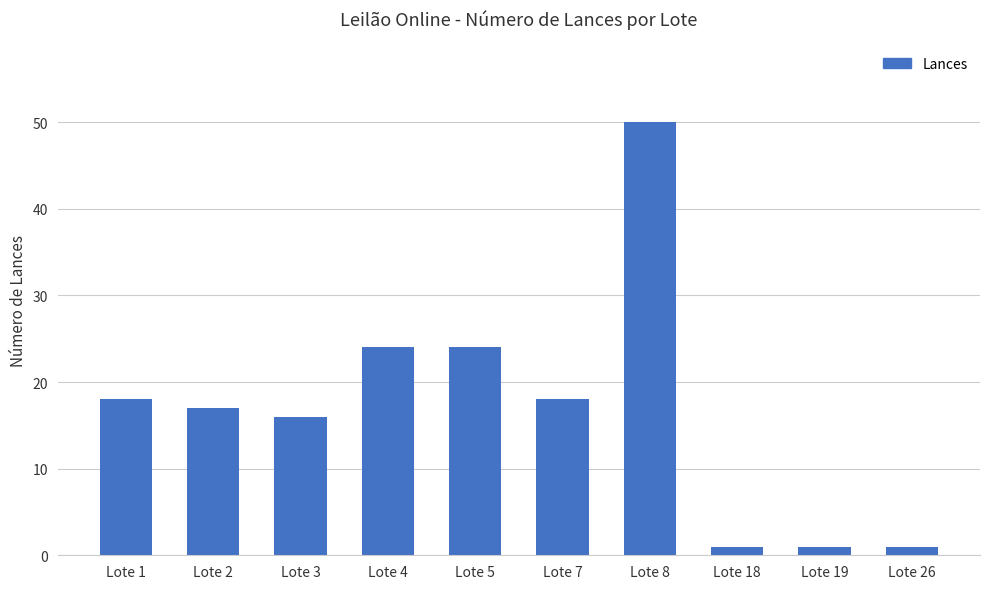

Reading left to right, what are all the values shown in this chart?

Lote 1=18	Lote 2=17	Lote 3=16	Lote 4=24	Lote 5=24	Lote 7=18	Lote 8=50	Lote 18=1	Lote 19=1	Lote 26=1